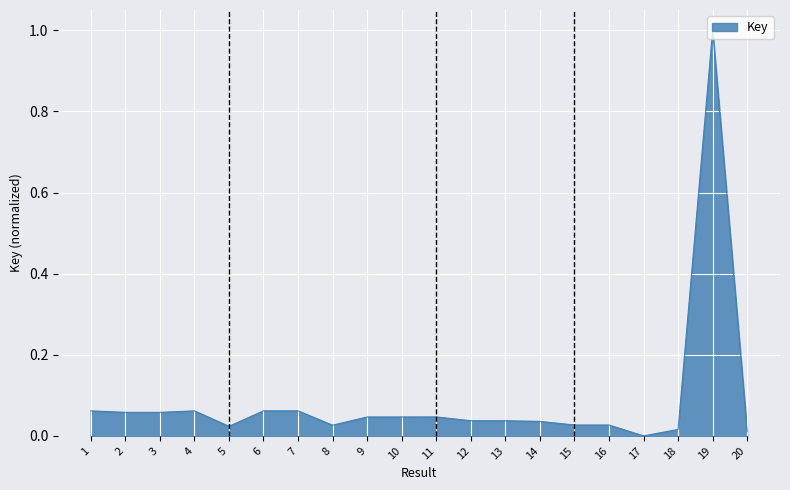

Where is the data nearest to the value 0?

17